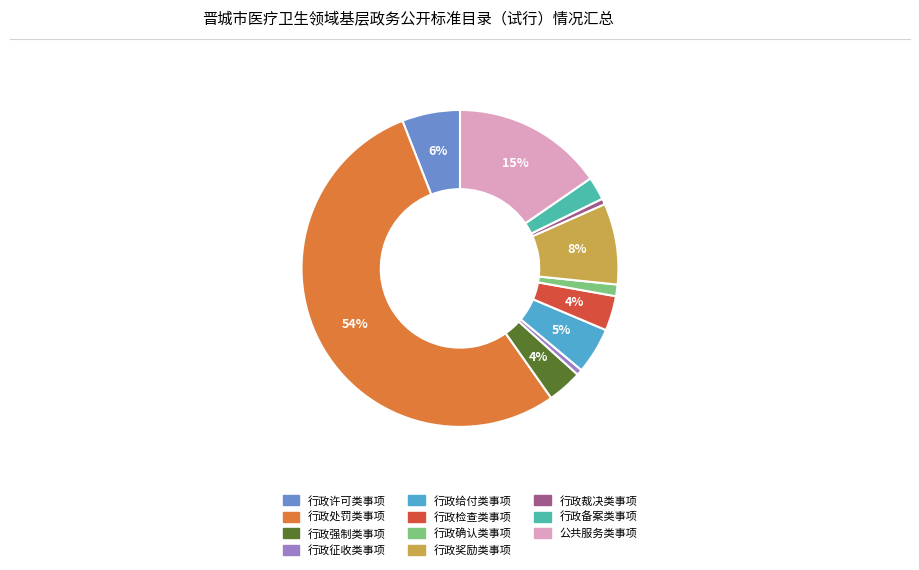

The 行政处罚类事项 slice represents 54% of the pie. True or false?

True